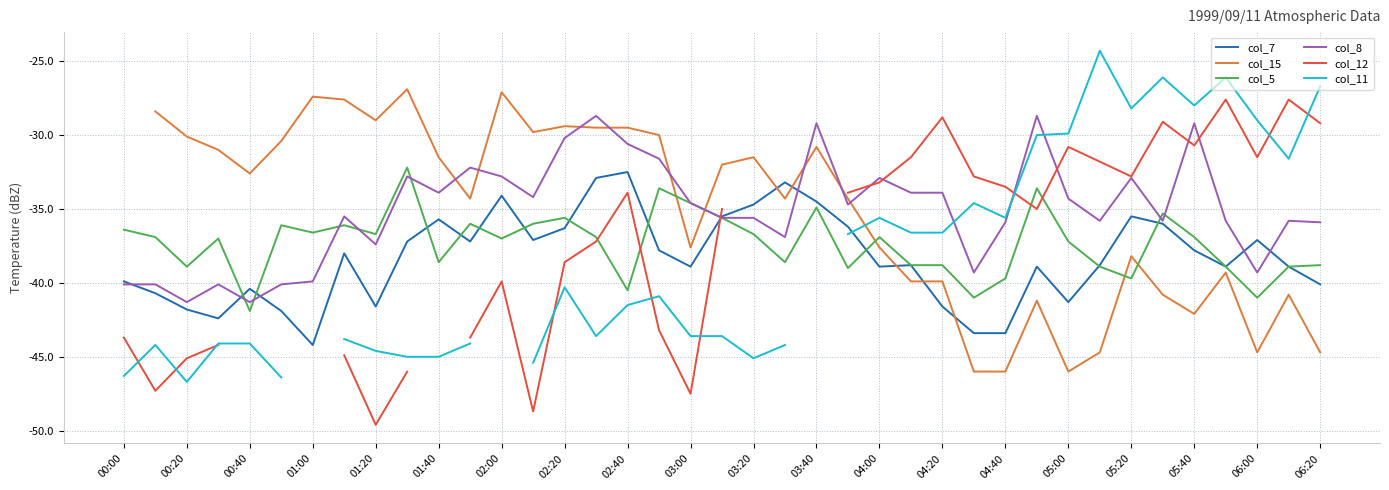

Which category has the highest value in the col_7 series?

02:40